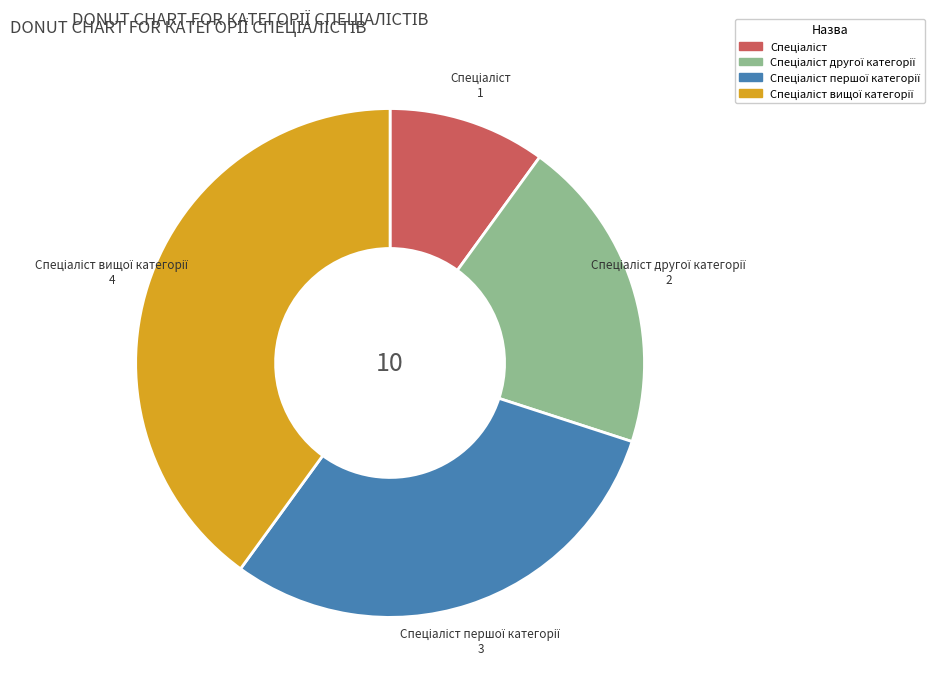

Does any single category account for the majority?

No